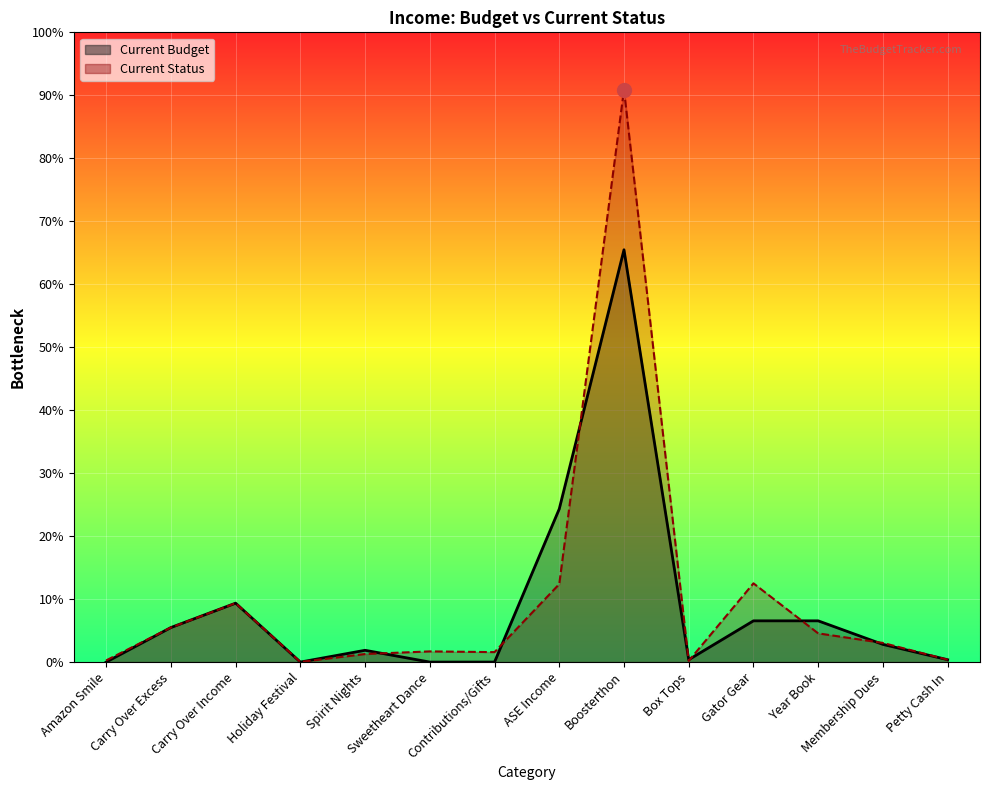

Which series has the largest total across all categories?

Current Status